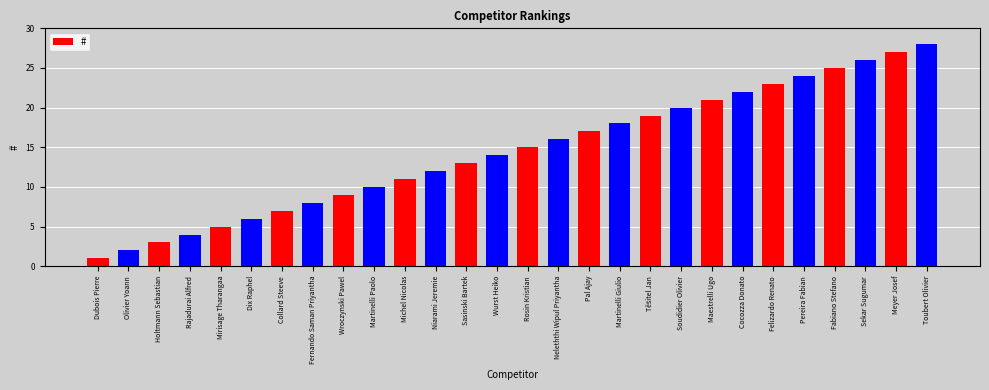

Does the chart contain any negative values?

No